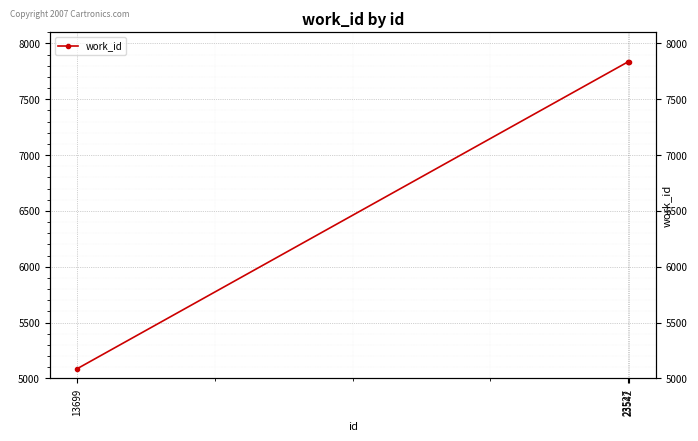

Is it true that the value at 23527 is 4341?

False